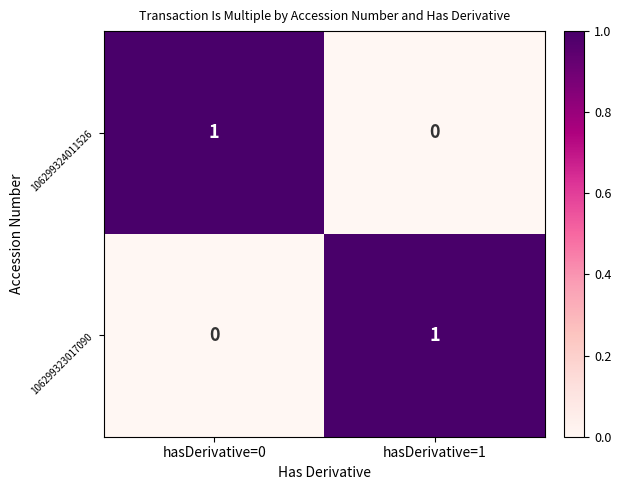

What is the maximum value shown in the chart?

1